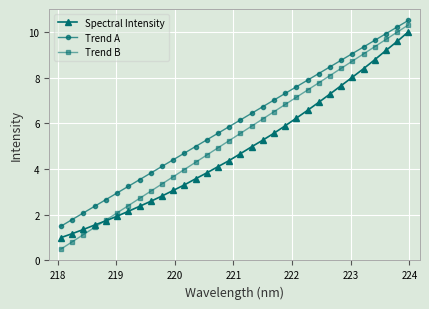

At how many categories does at least one series exceed 1?

32